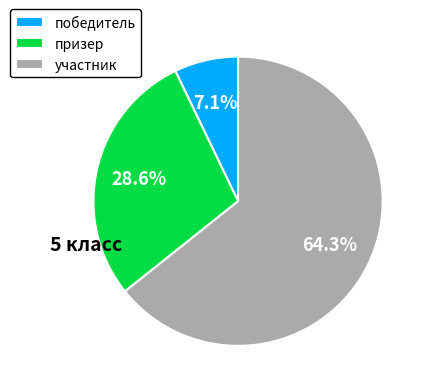

Which slice is the largest?

участник